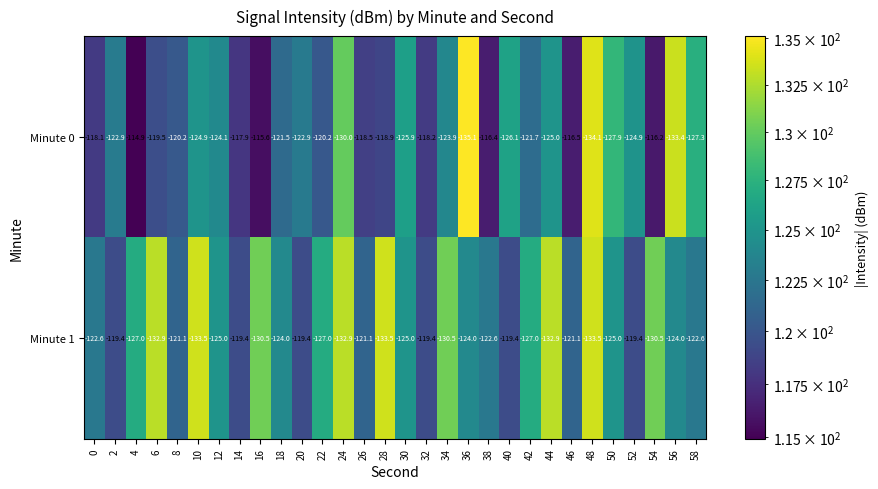

List the series in order of their overall mean, lowest first.

Minute 1, Minute 0